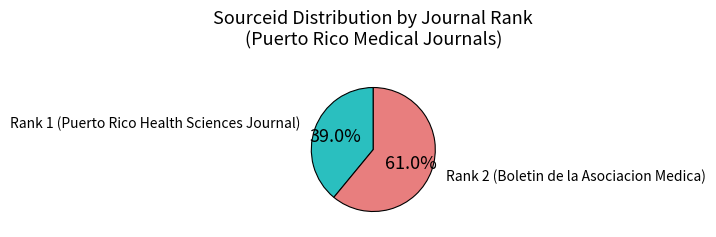

Which has a higher value, Rank 1 (Puerto Rico Health Sciences Journal) or Rank 2 (Boletin de la Asociacion Medica)?

Rank 2 (Boletin de la Asociacion Medica)